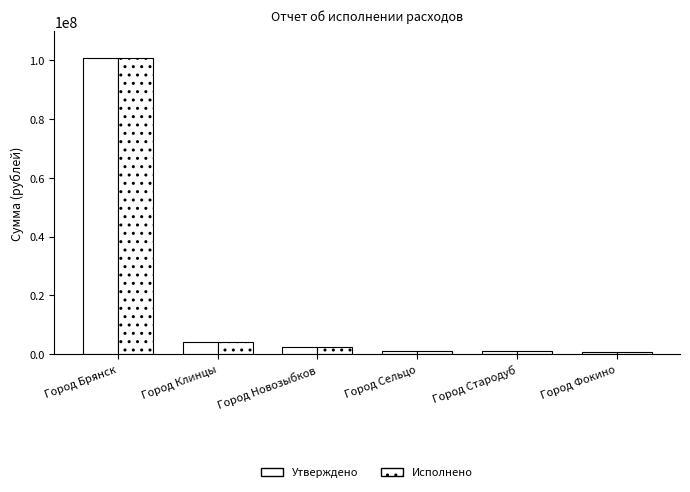

True or false: Исполнено has a value of 2379000 at Город Новозыбков.

True